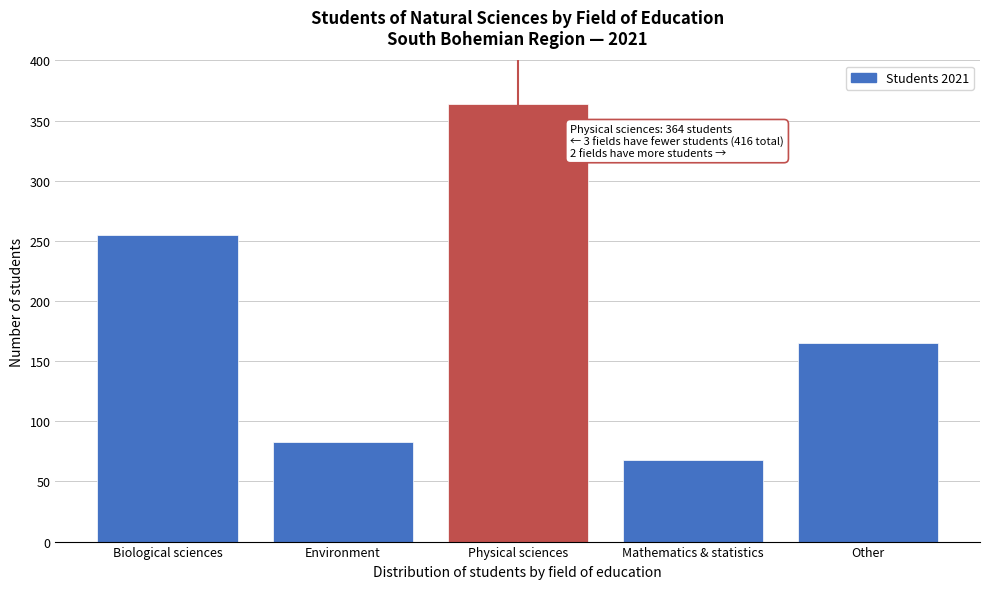

Reading left to right, extract all data points from this chart.

Biological sciences=255	Environment=83	Physical sciences=364	Mathematics & statistics=68	Other=165